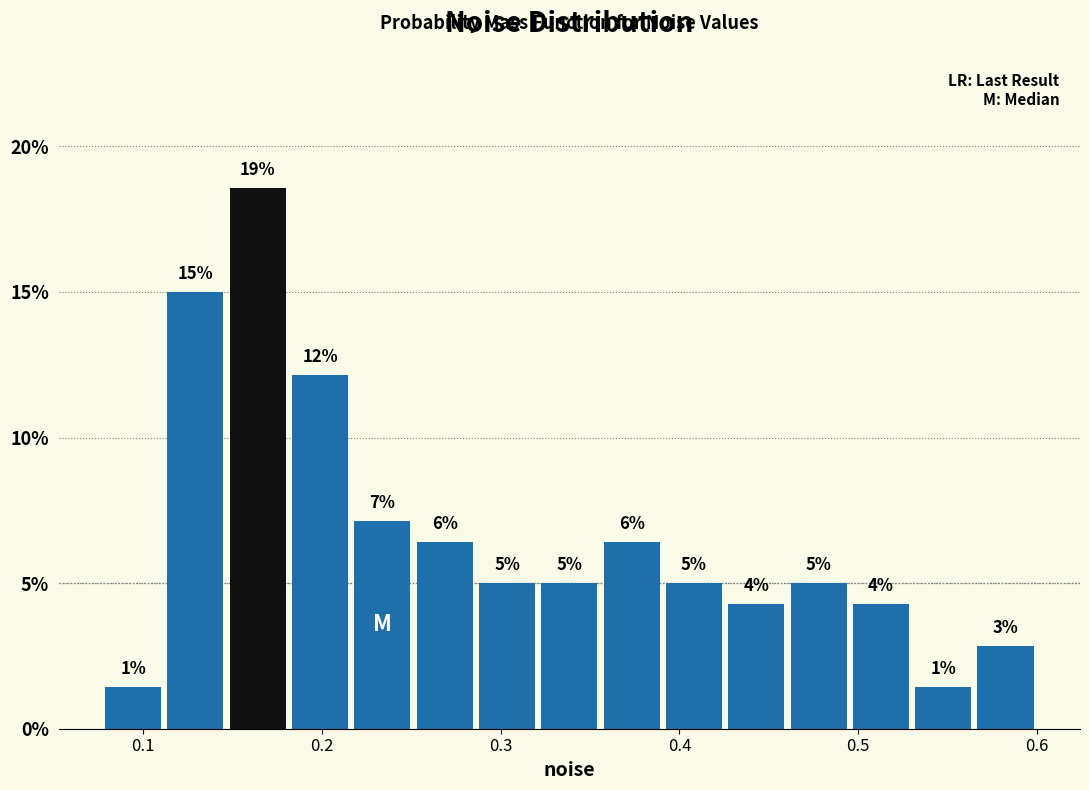

Read against the x-axis, roughly where is the centre of the tallest bar?

0.16